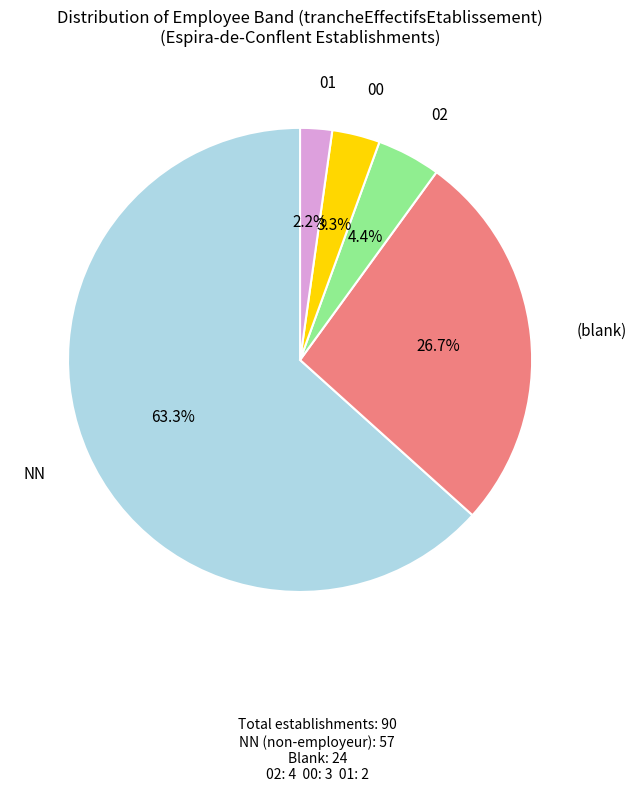

Is there any slice that represents more than half of the pie?

Yes